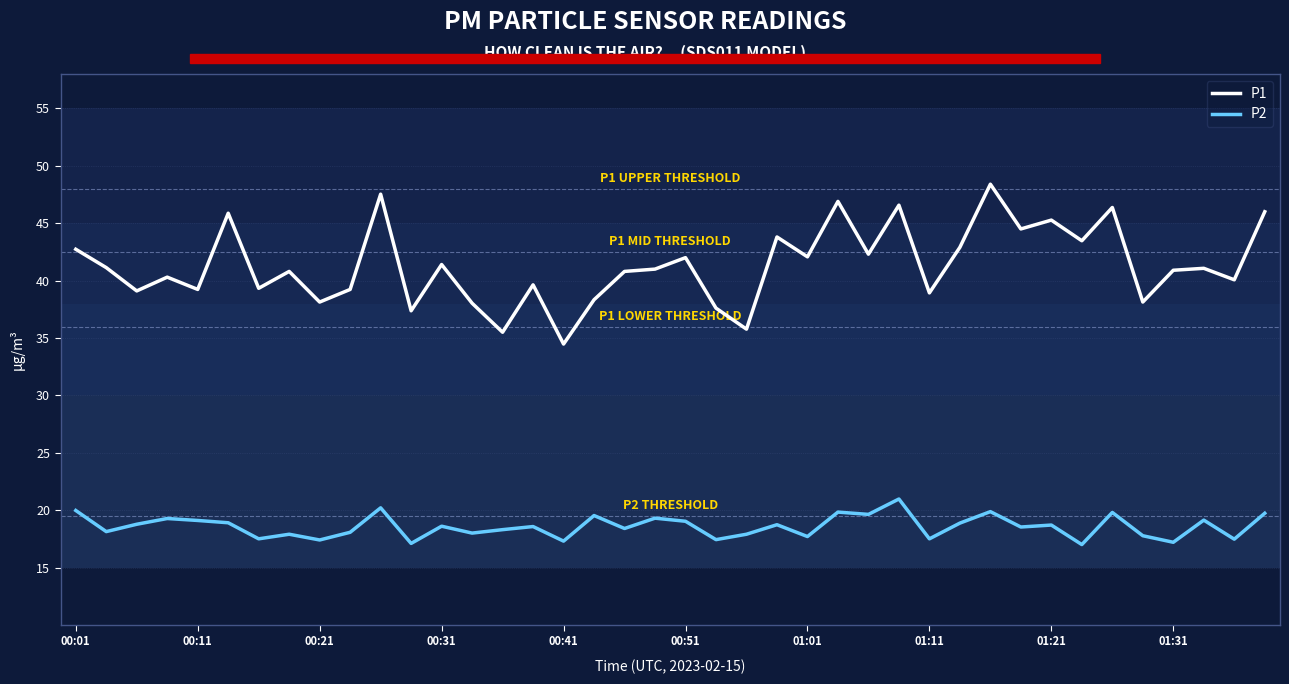

What is the average value of the P2 series?

18.6